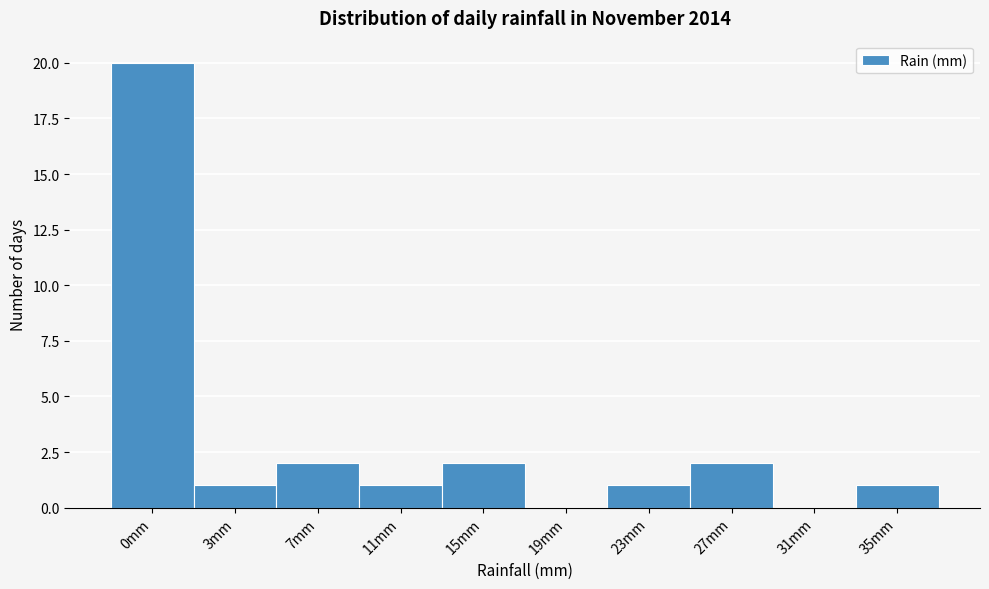

Reading left to right, extract all data points from this chart.

0mm=20	3mm=1	7mm=2	11mm=1	15mm=2	19mm=0	23mm=1	27mm=2	31mm=0	35mm=1